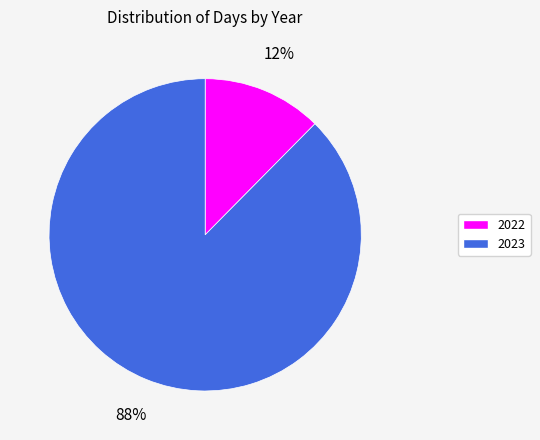

What percentage is the 2022 slice, to the nearest percent?

12%